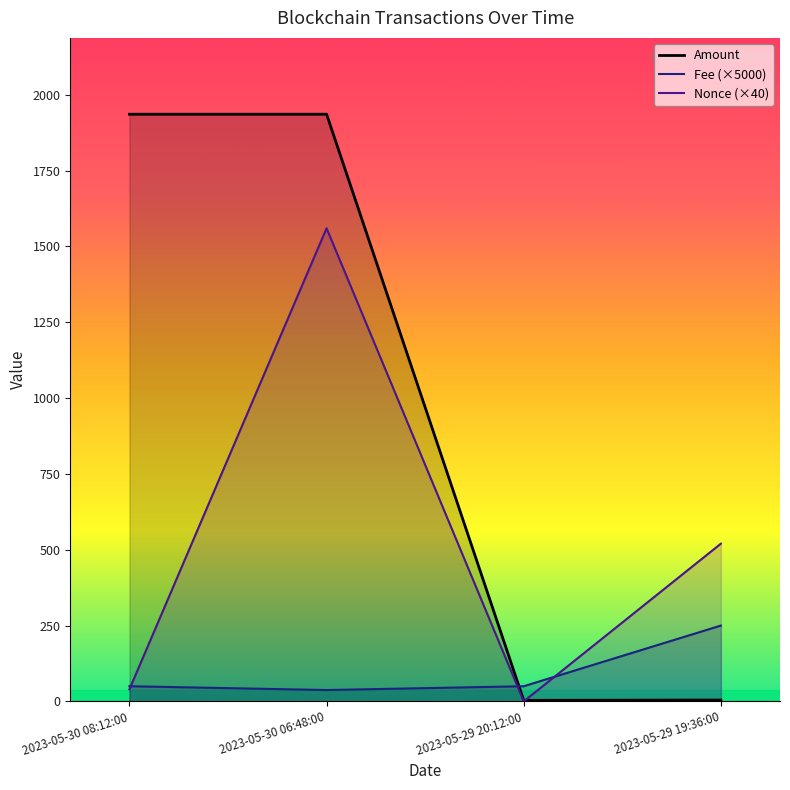

Where is Fee nearest to the value 143?

2023-05-30 08:12:00